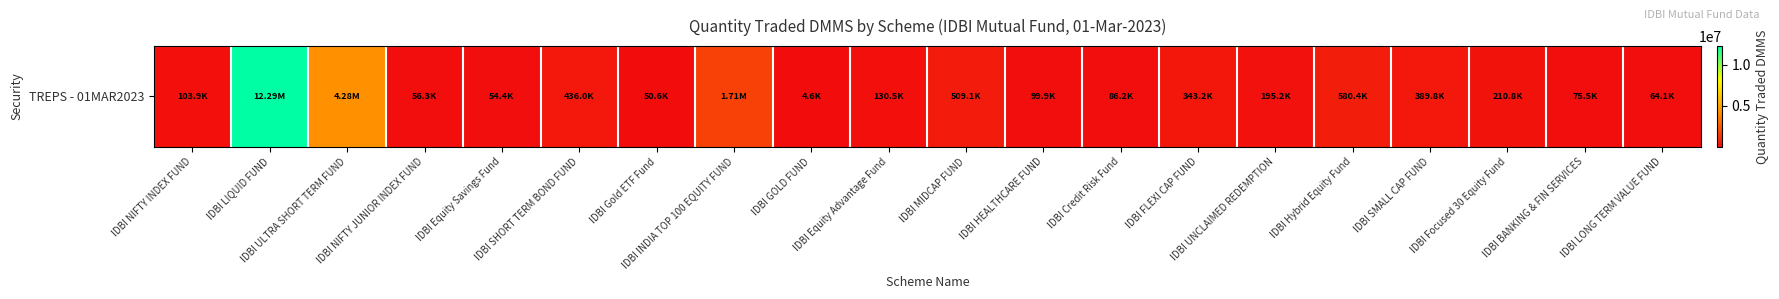

How many data points are above 195165?

10